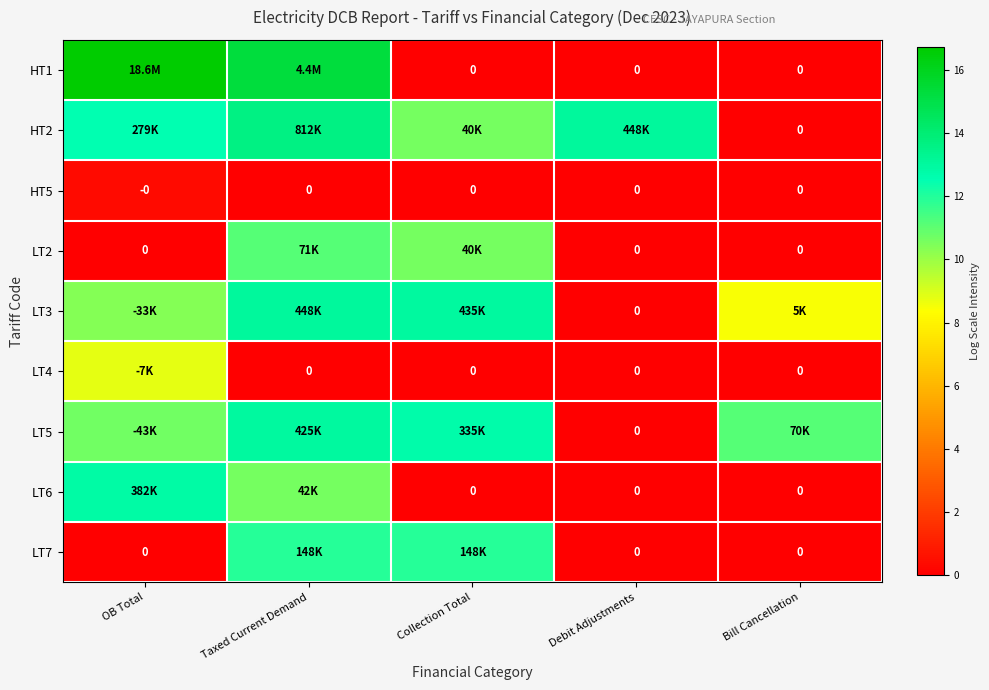

Which series has the largest range (max minus min)?

HT1